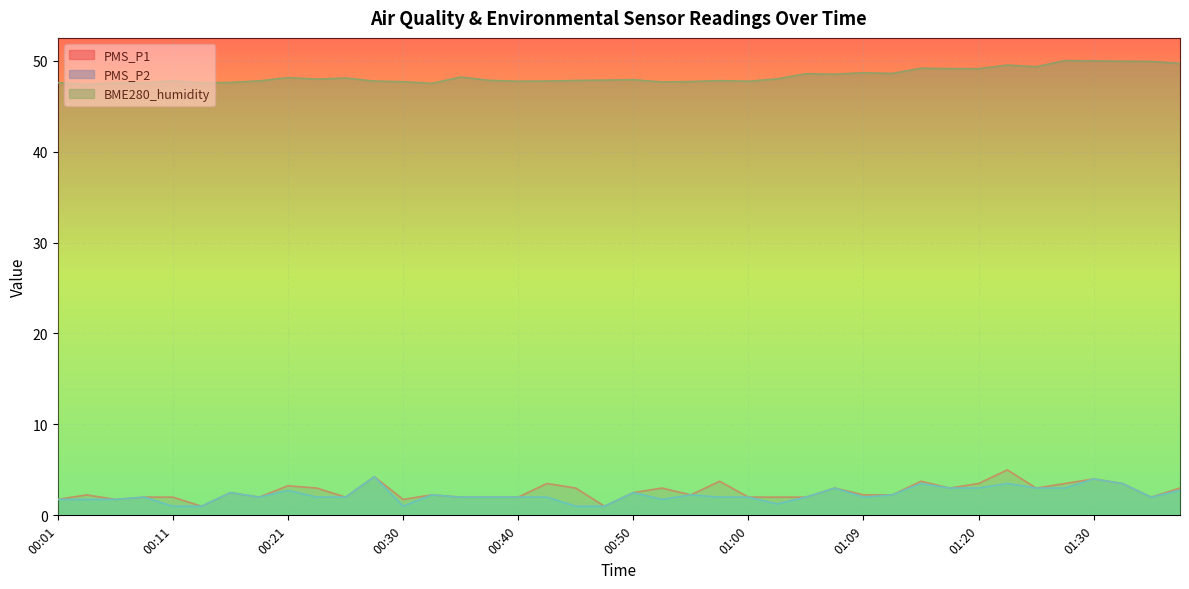

Between 01:25 and 01:30, which is larger?

01:30